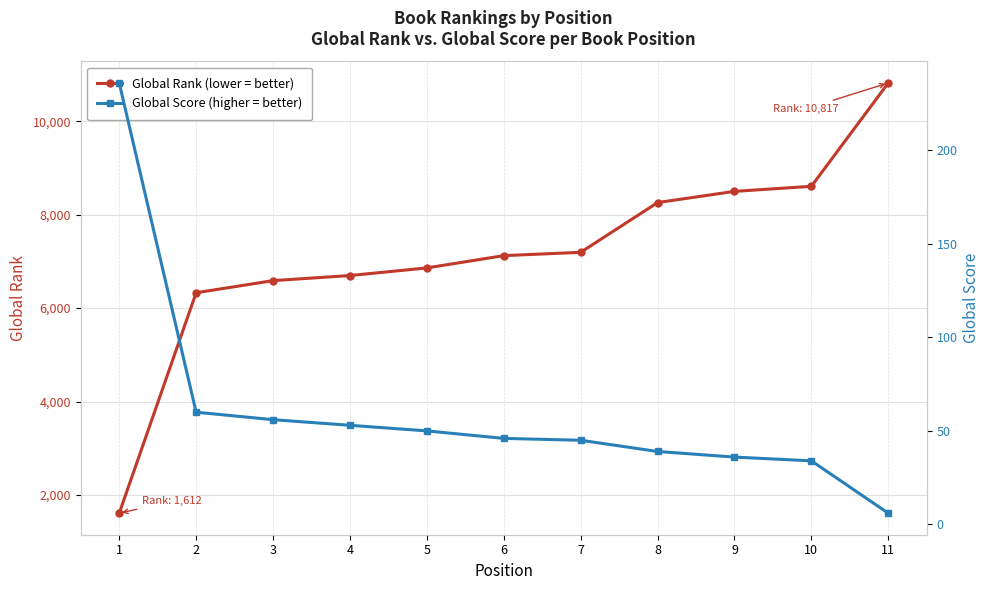

How many values in the Global Score series exceed 46?

5